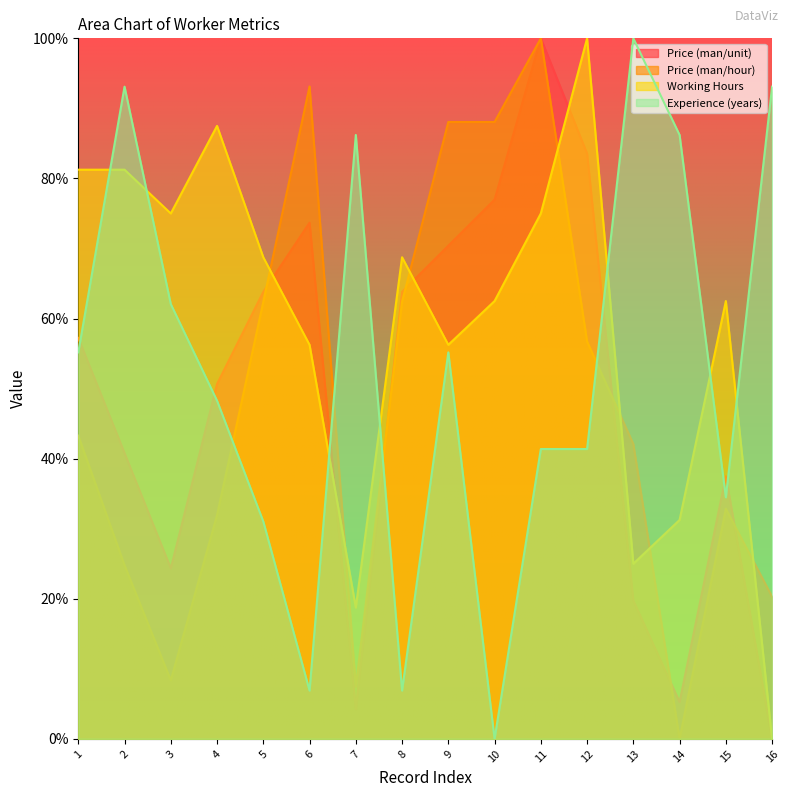

Reading right to left, what are all the values shown in this chart?

Price (man/unit): 0.0	37.5	5.3	19.7	83.6	100.0	77.0	70.4	63.8	4.3	73.7	63.8	50.7	24.3	40.8	57.2
Price (man/hour): 20.3	32.8	0.0	42.1	56.7	100.0	88.1	88.1	62.4	7.5	93.1	62.4	31.9	8.4	24.8	43.3
Working Hours: 0.0	62.5	31.2	25.0	100.0	75.0	62.5	56.2	68.8	18.8	56.2	68.8	87.5	75.0	81.2	81.2
Experience (years): 93.1	34.5	86.2	100.0	41.4	41.4	0.0	55.2	6.9	86.2	6.9	31.0	48.3	62.1	93.1	55.2